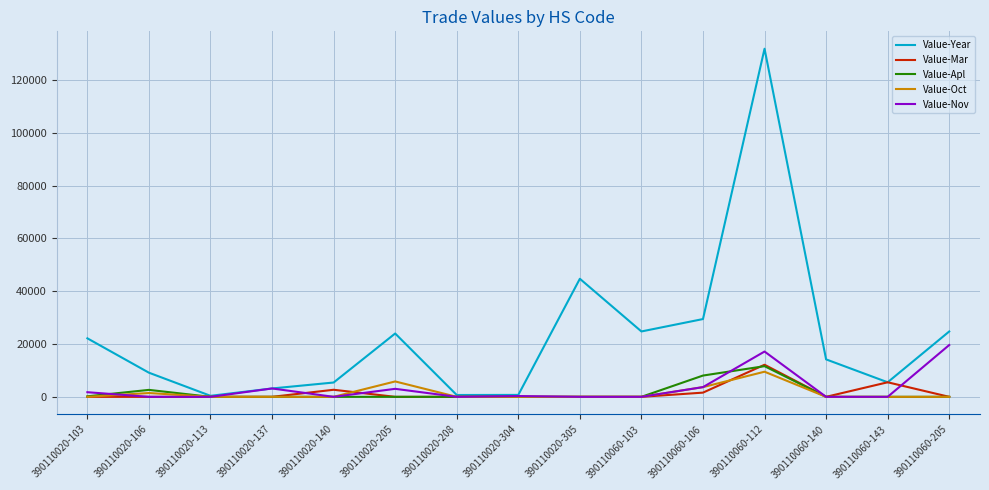

True or false: Value-Apl has a value of 17894 at 390110060-112.

False